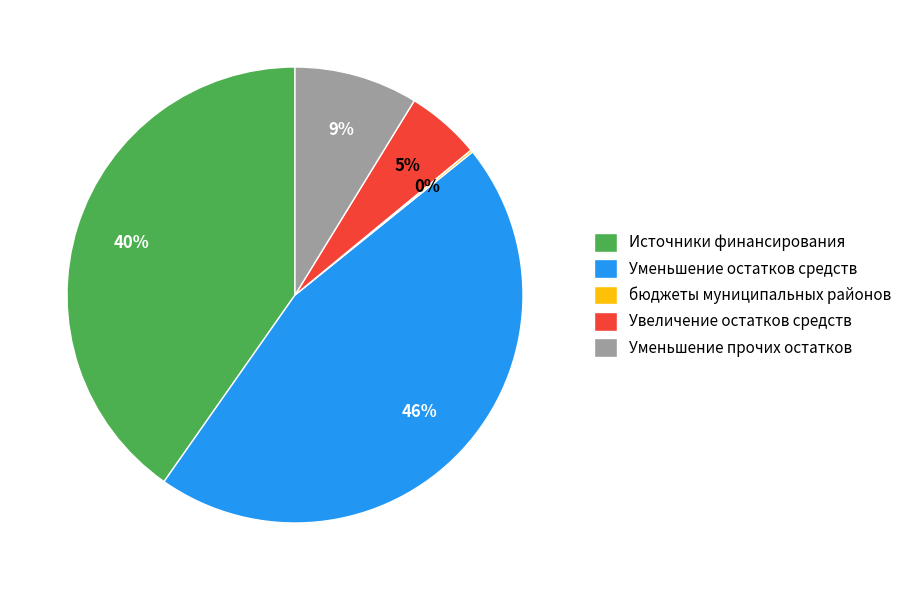

To the nearest percent, what is the average slice percentage?

20%